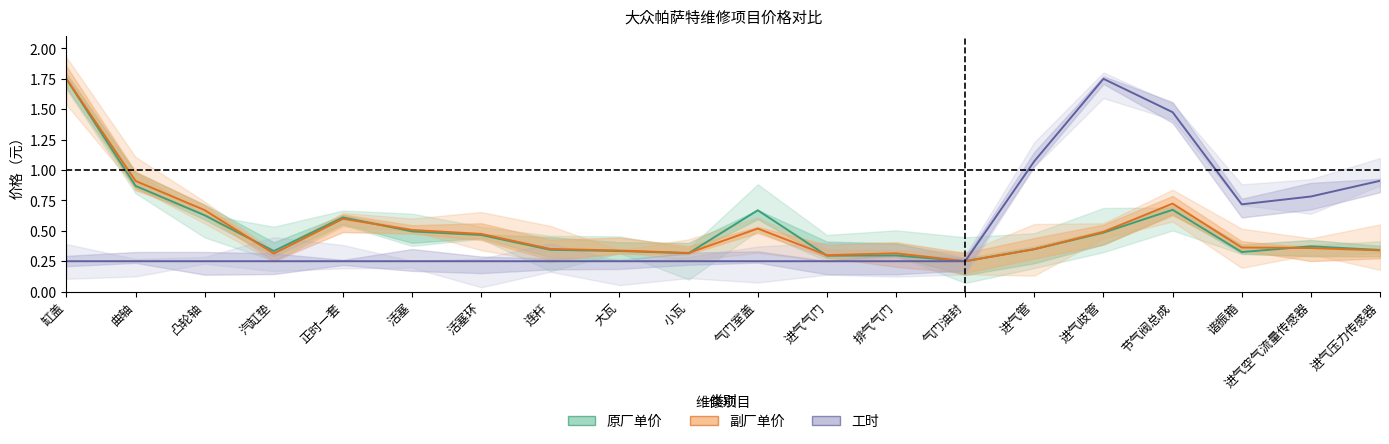

What is the total value across all series at 活塞环?

1.2